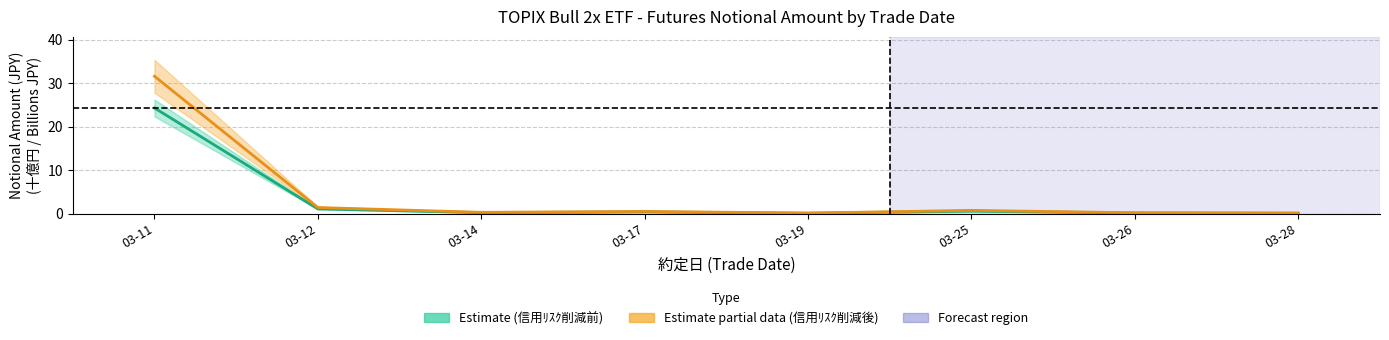

At which label does 想定元本 (信用ﾘｽｸ削減後) reach its minimum?

03-19